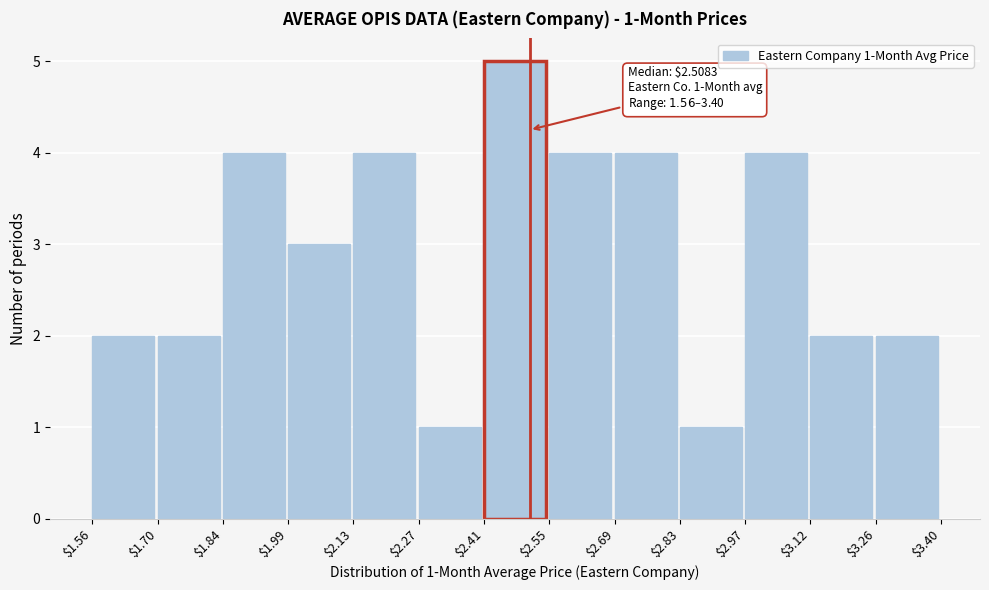

Which range on the x-axis has the tallest bar?

$2.41 to $2.55